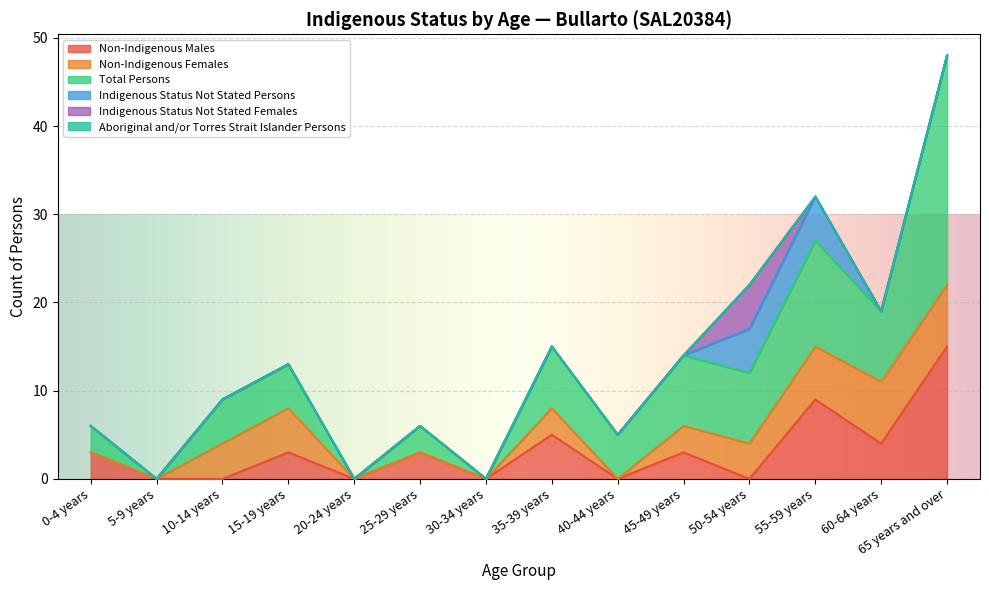

Which series has the largest total across all categories?

Total Persons